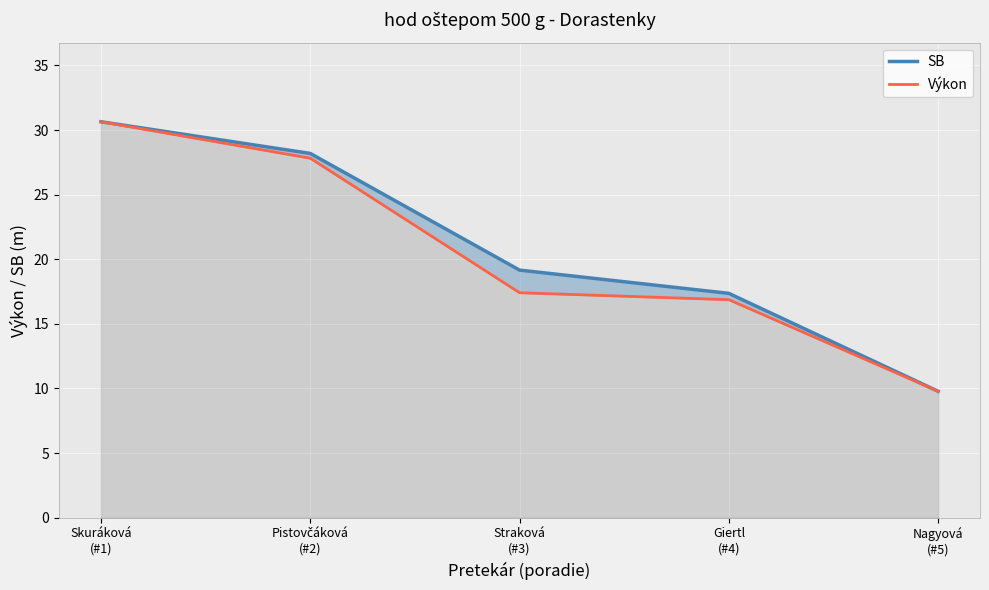

At which category is the sum across all series the highest?

Skuráková
(#1)